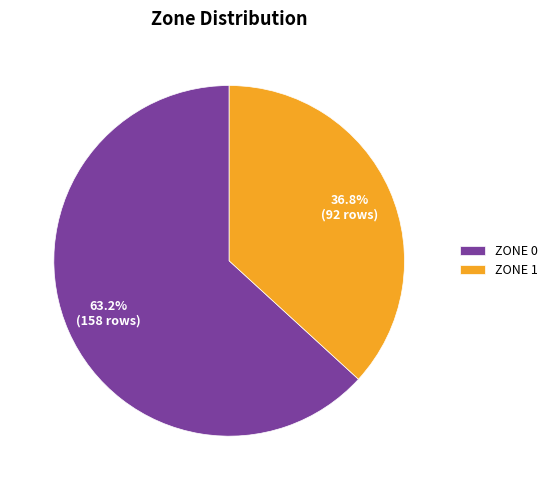

What is the total percentage of ZONE 1 and ZONE 0?

100.0%